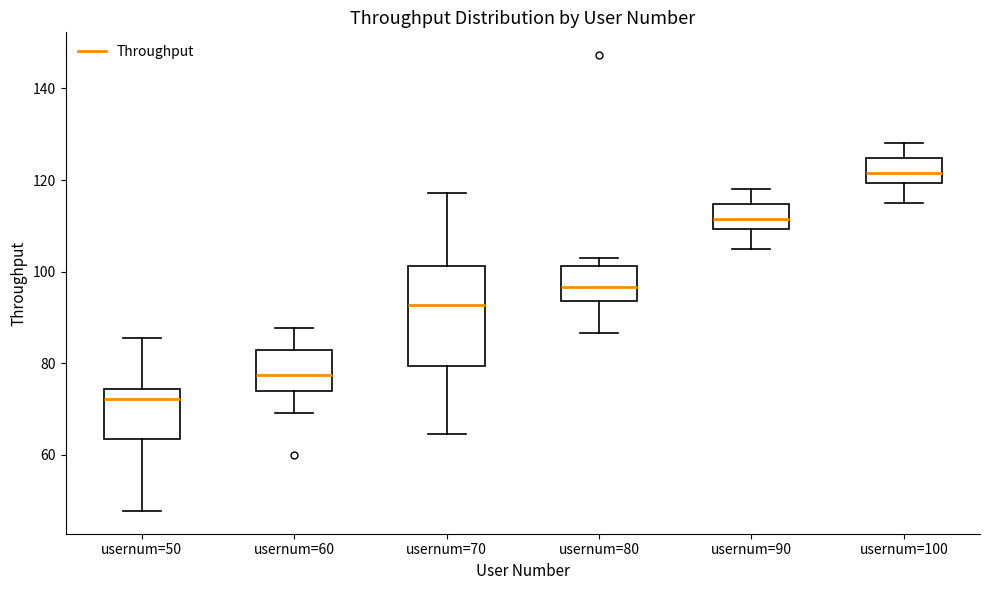

Comparing the boxes themselves (not the whiskers), which one is the tallest?

usernum=70